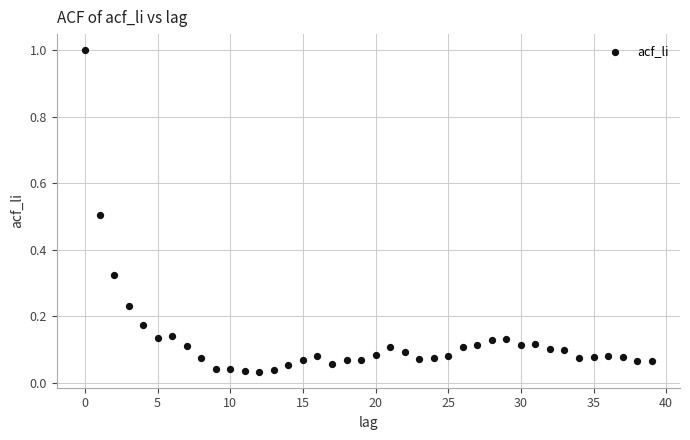

What is the range of Y values (max minus min)?

1.0